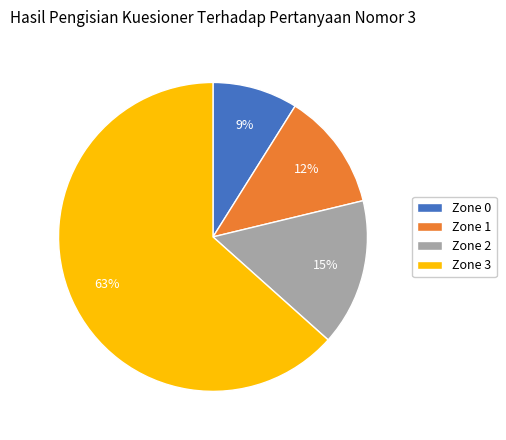

Which has a higher value, Zone 3 or Zone 2?

Zone 3